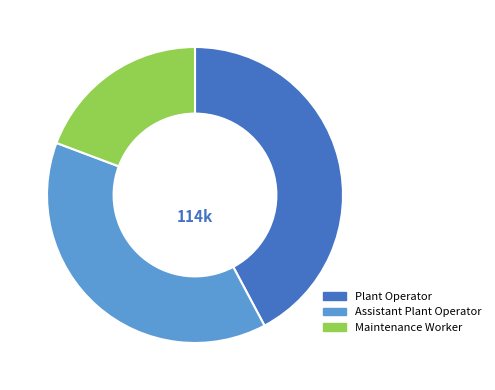

Is it true that Assistant Plant Operator is 39% of the pie?

True